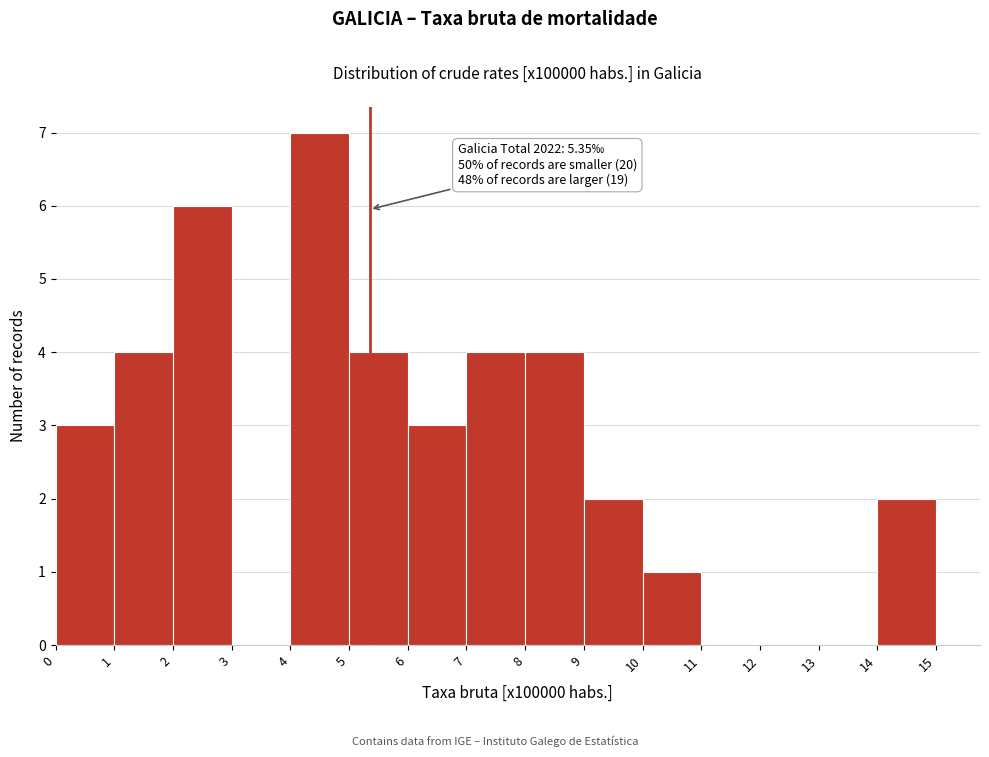

Which range on the x-axis has the tallest bar?

4 to 5